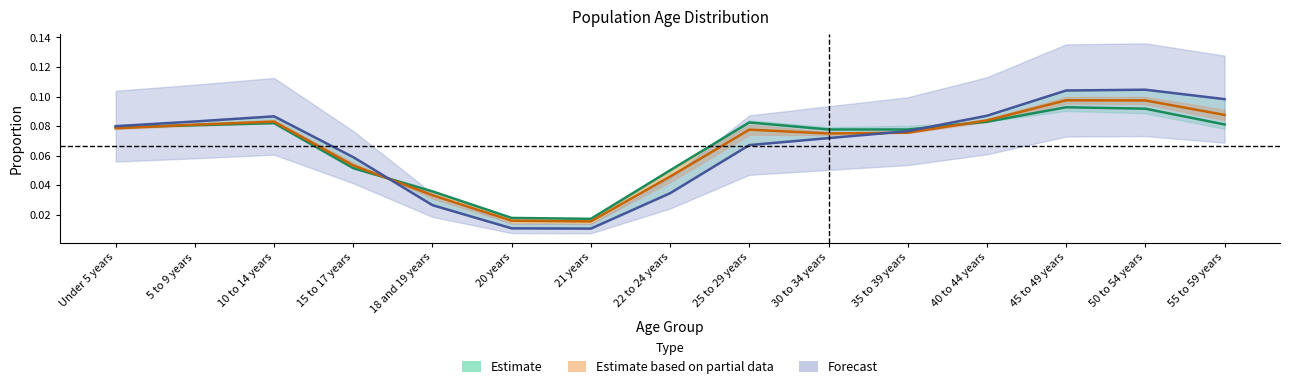

What is the label of the 3rd point from the right?

45 to 49 years